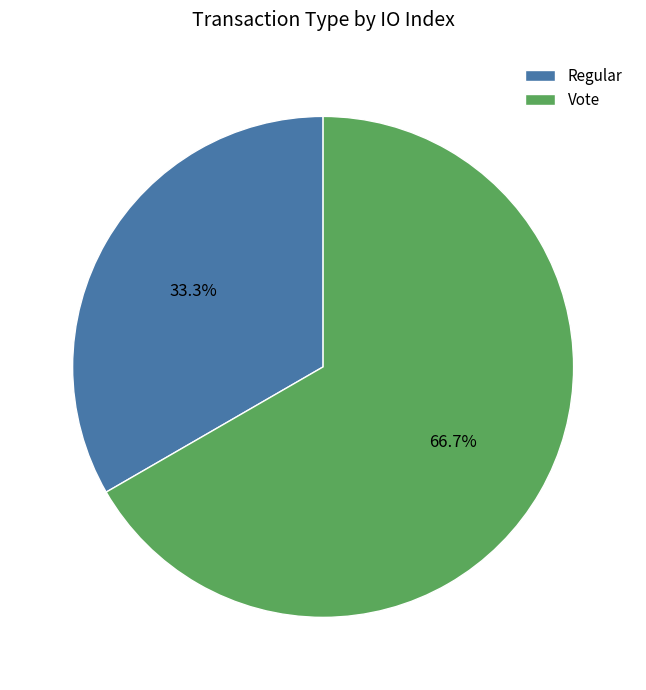

Rank the categories by value from lowest to highest.

Regular, Vote